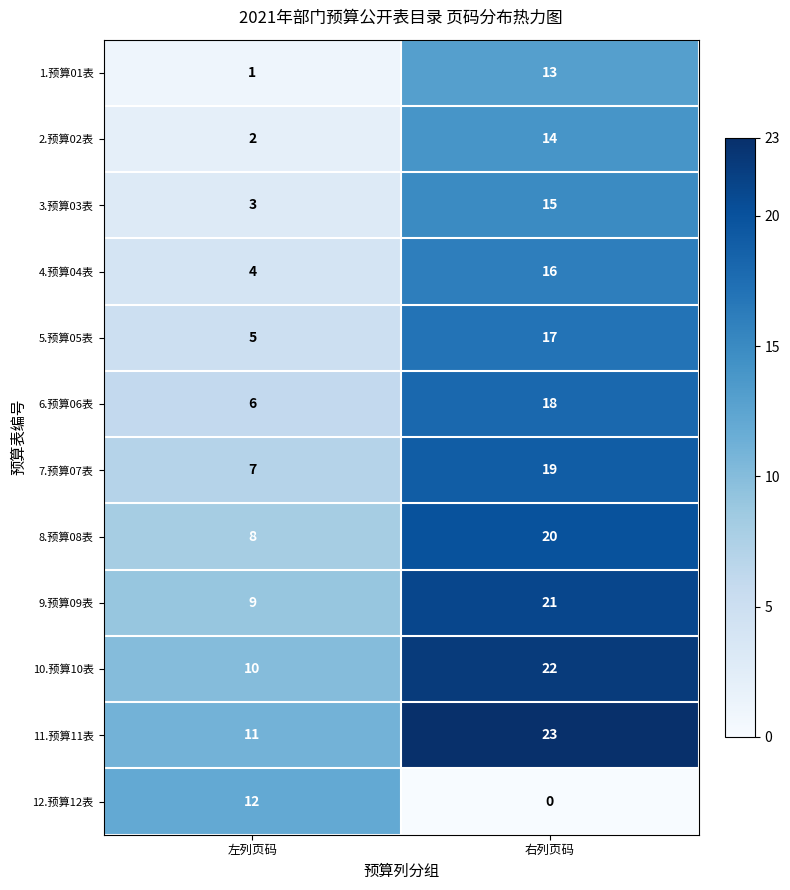

Rank the series at 右列页码 from lowest to highest value.

12.预算12表, 1.预算01表, 2.预算02表, 3.预算03表, 4.预算04表, 5.预算05表, 6.预算06表, 7.预算07表, 8.预算08表, 9.预算09表, 10.预算10表, 11.预算11表